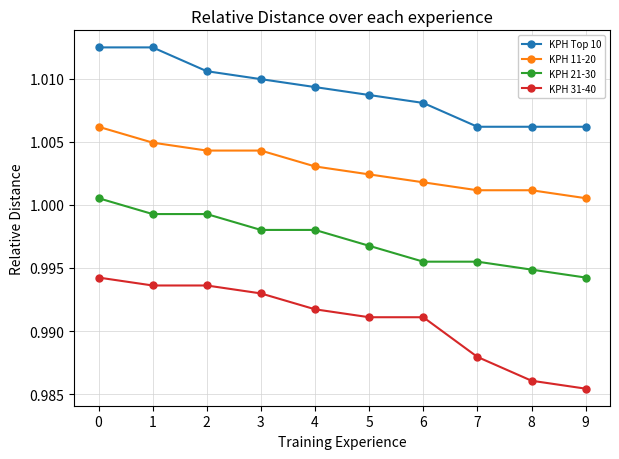

True or false: KPH 11-20 has a value of 1.3 at 6.

False